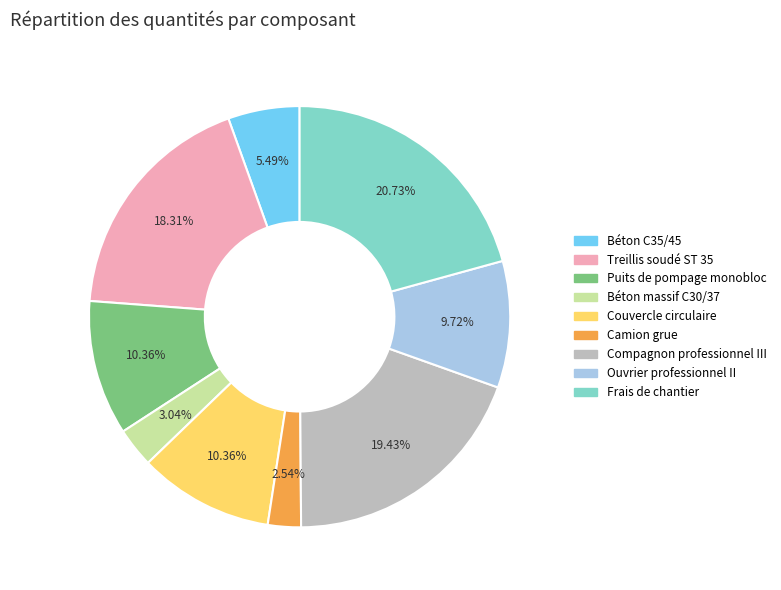

Count the number of slices in the pie.

9